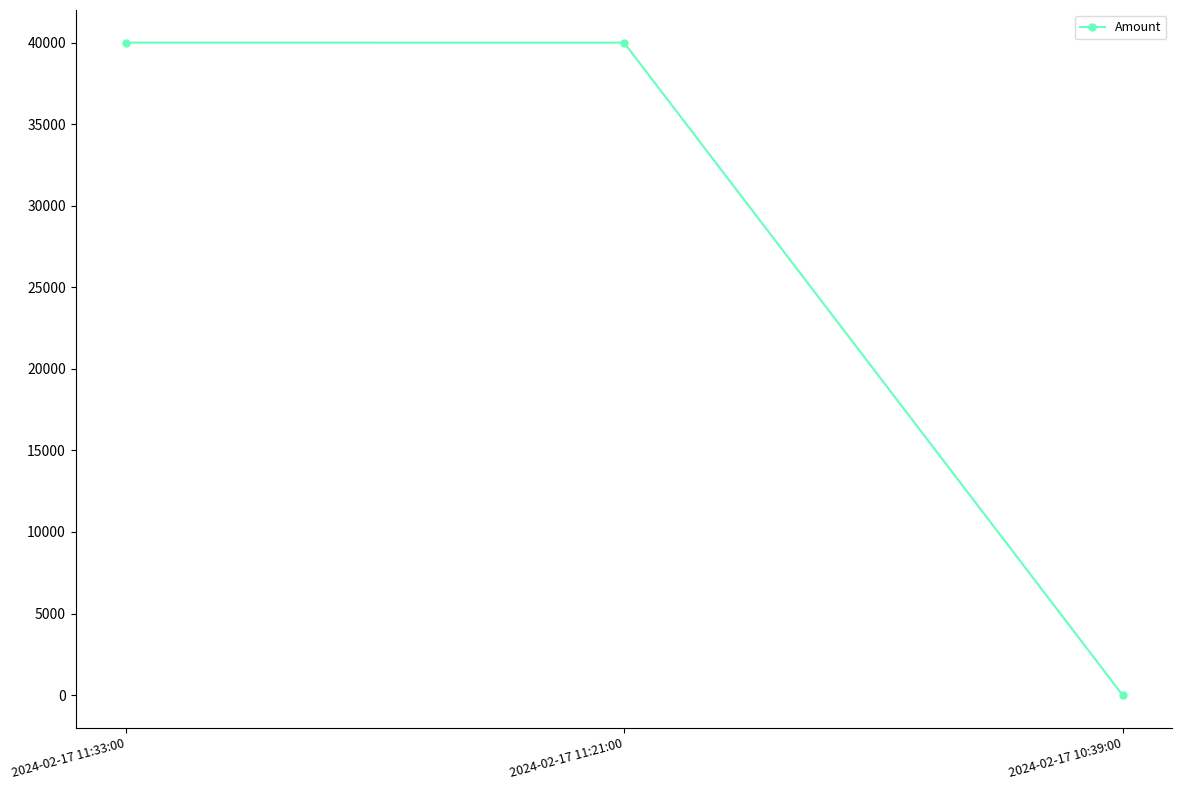

True or false: the data shows 40000.0 at 2024-02-17 11:21:00.

True